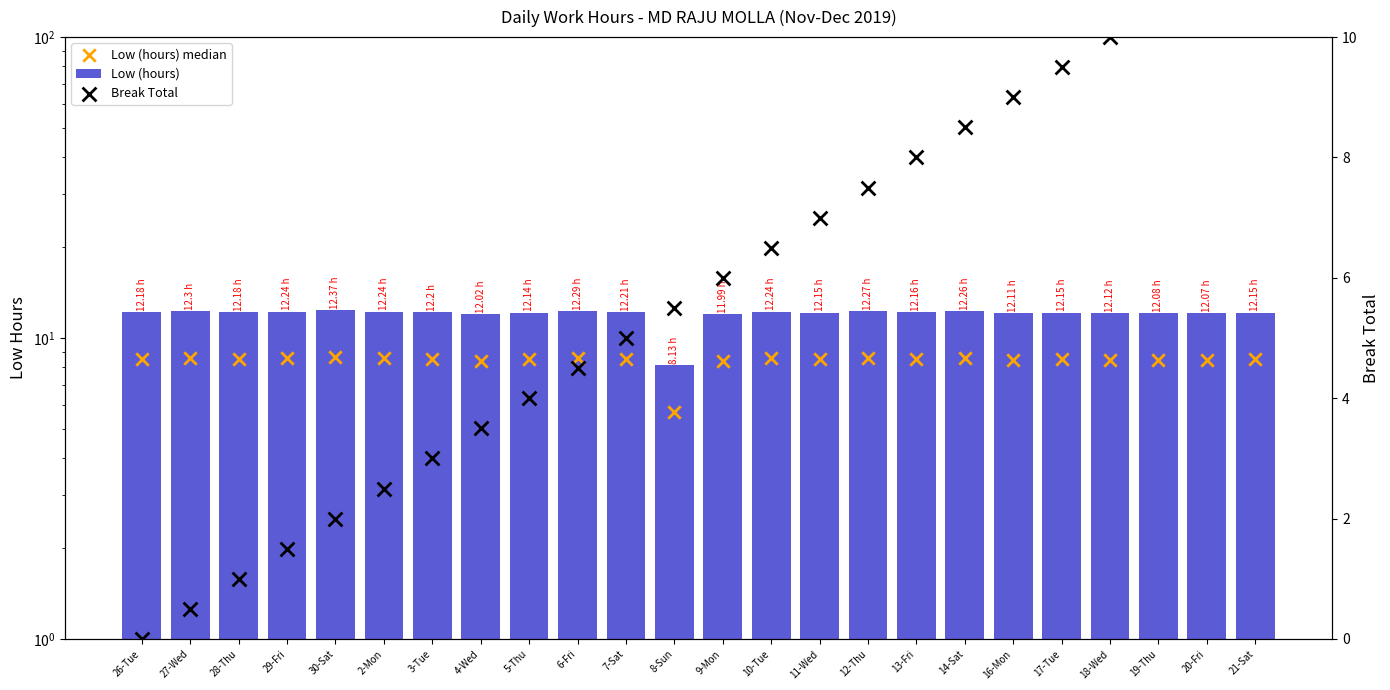

Is the value of Break Total at 7-Sat greater than the value of Low (hours) median at 30-Sat?

No